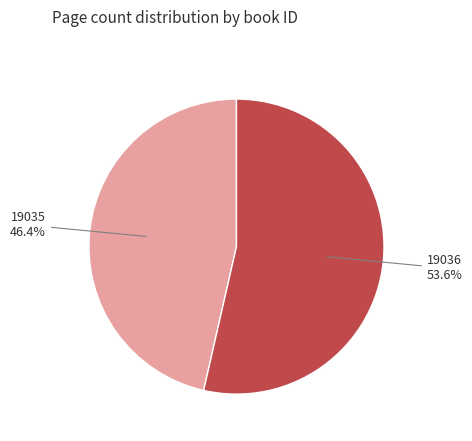

How many slices are in this pie chart?

2